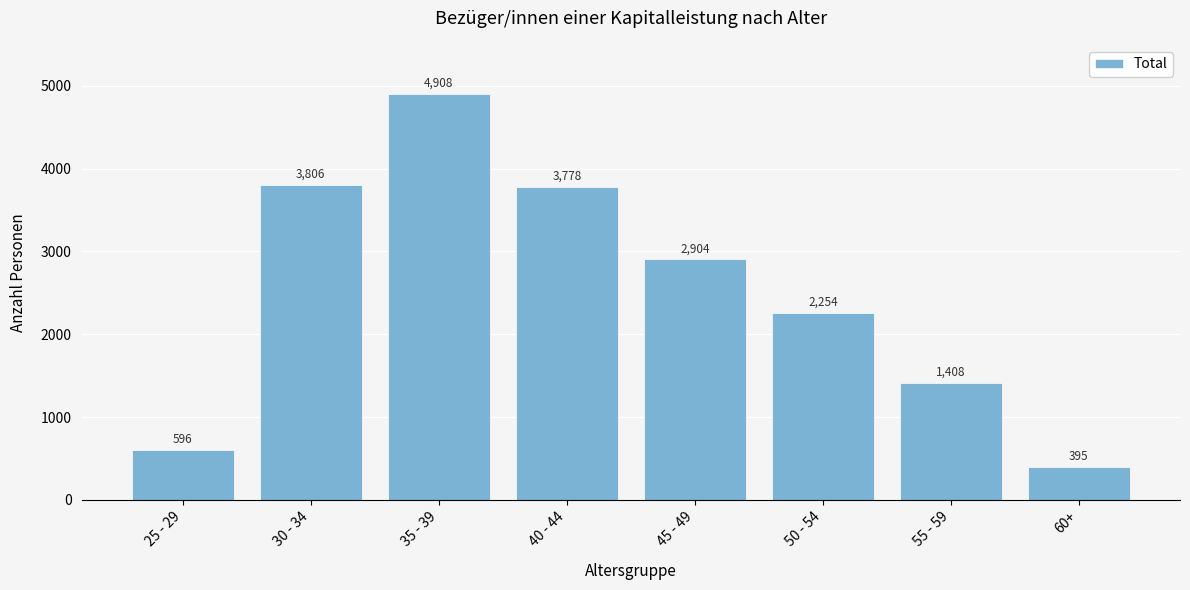

Reading left to right, extract all data points from this chart.

25 - 29=596	30 - 34=3806	35 - 39=4908	40 - 44=3778	45 - 49=2904	50 - 54=2254	55 - 59=1408	60+=395